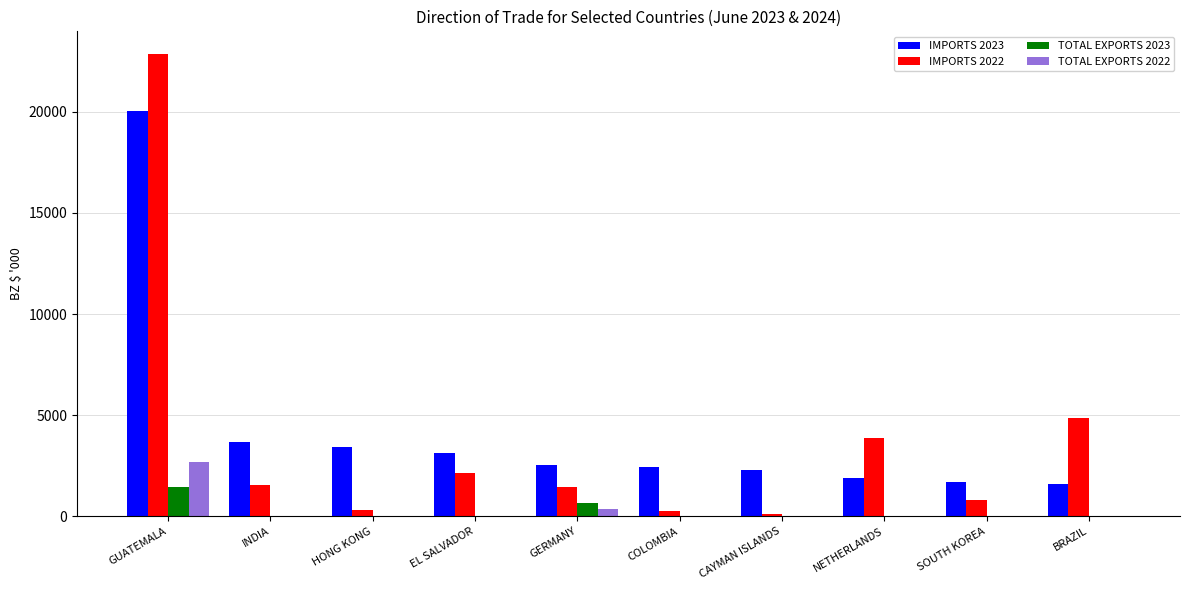

How many series are shown in this chart?

4